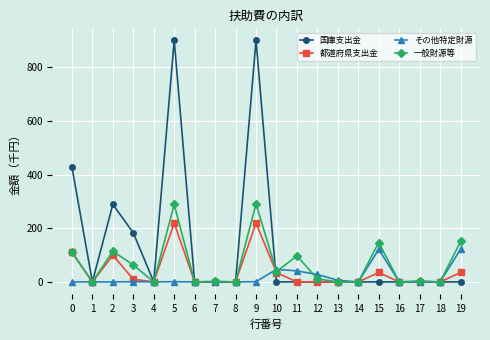

Rank the series by their maximum value, from lowest to highest.

その他特定財源, 都道府県支出金, 一般財源等, 国庫支出金